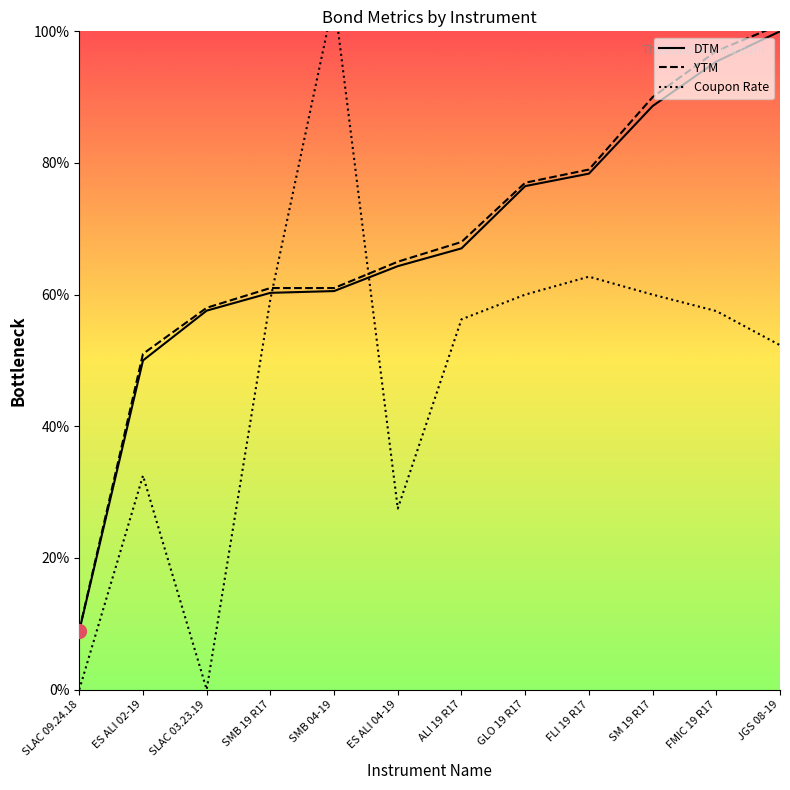

What is the maximum value for Coupon Rate?

105.0